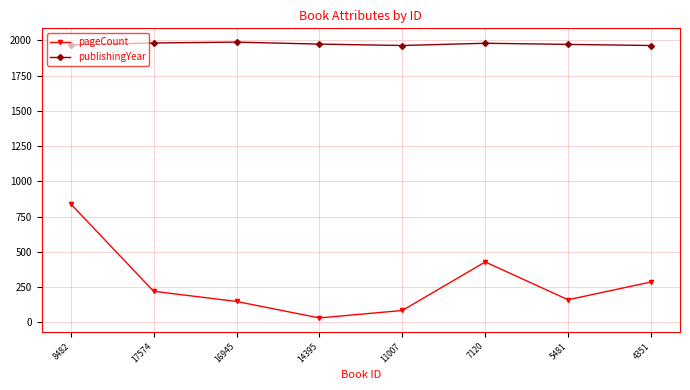

What is the label of the 3rd point from the right?

7120